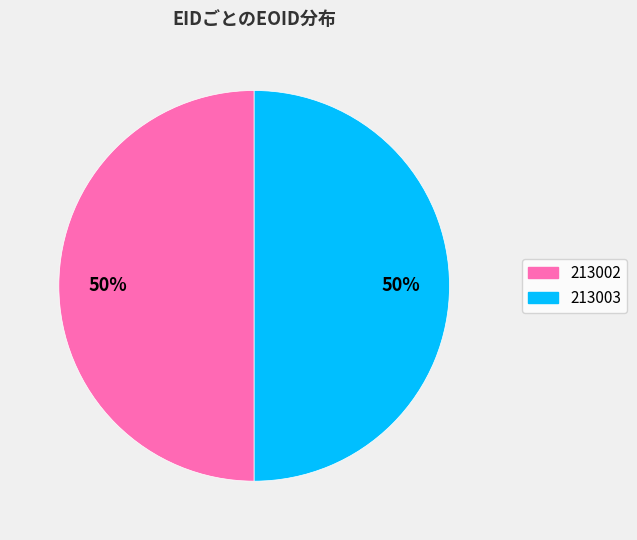

What is the ratio of the value at 213003 to the value at 213002?

1.0